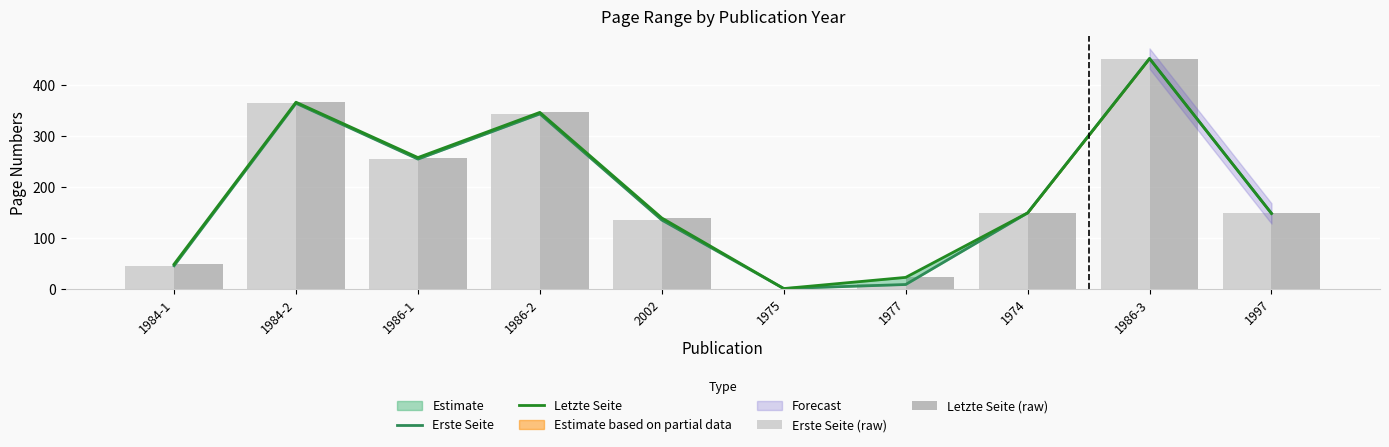

How many values in the Letzte Seite (raw) series are below 149?

5